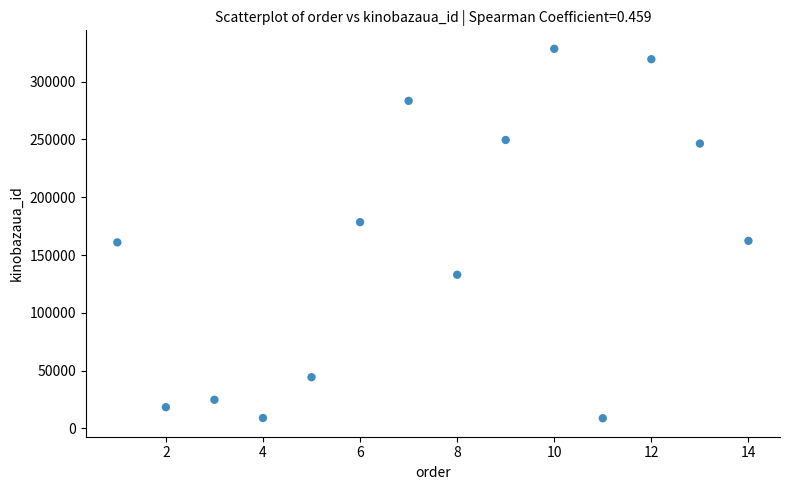

What is the range of X values (max minus min)?

13